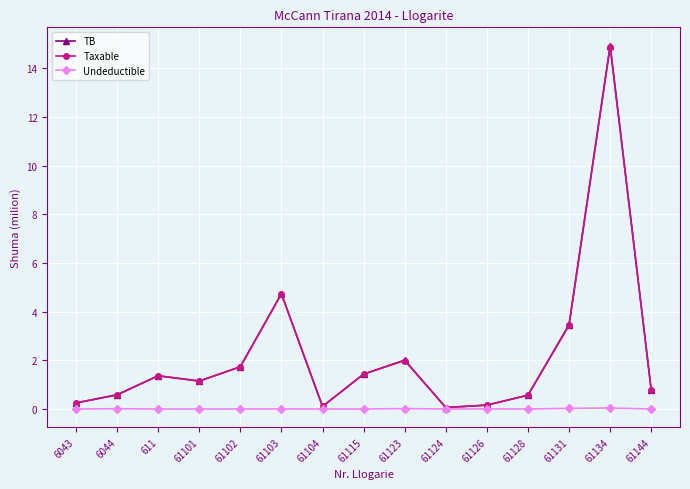

What position from the right is 61101?

12